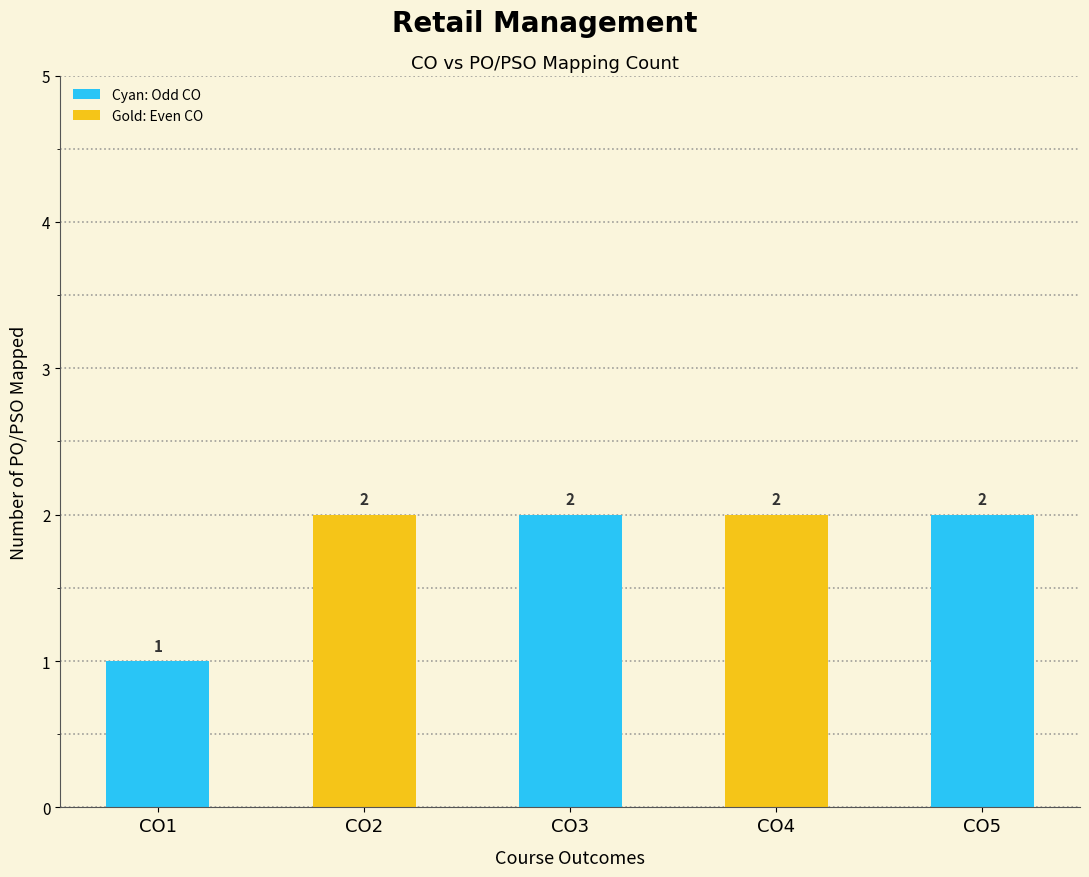

What is the value of the 1st bar from the left?

1